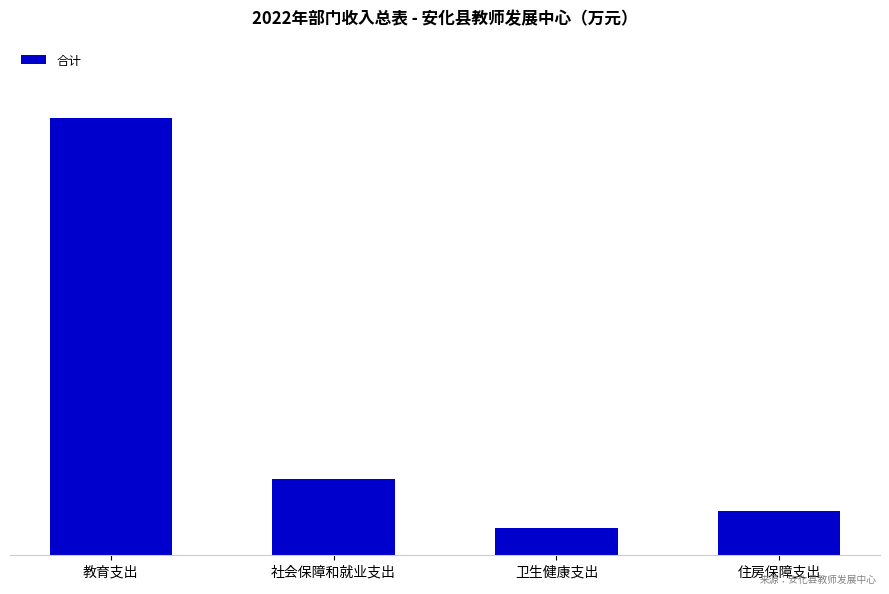

List the labels in order of value, largest first.

教育支出, 社会保障和就业支出, 住房保障支出, 卫生健康支出